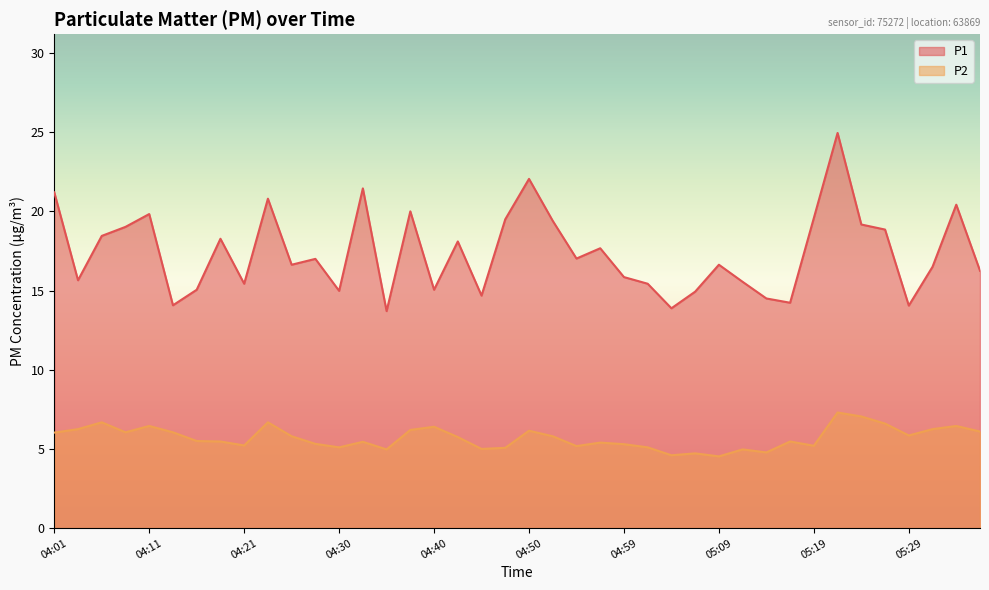

At which category is the sum across all series the highest?

05:21